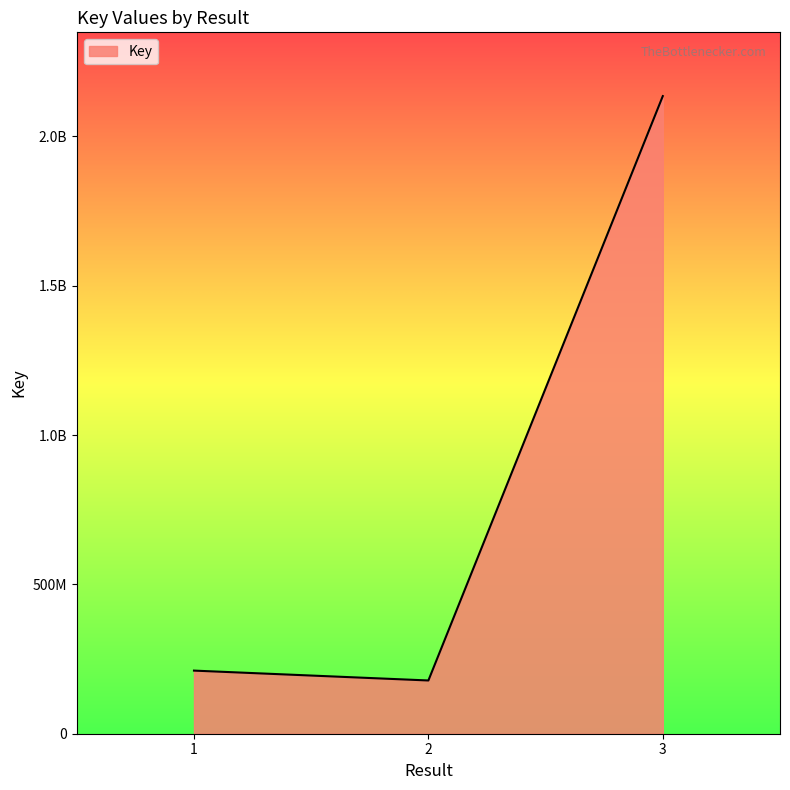

Is this an area chart (filled region under the line)?

Yes